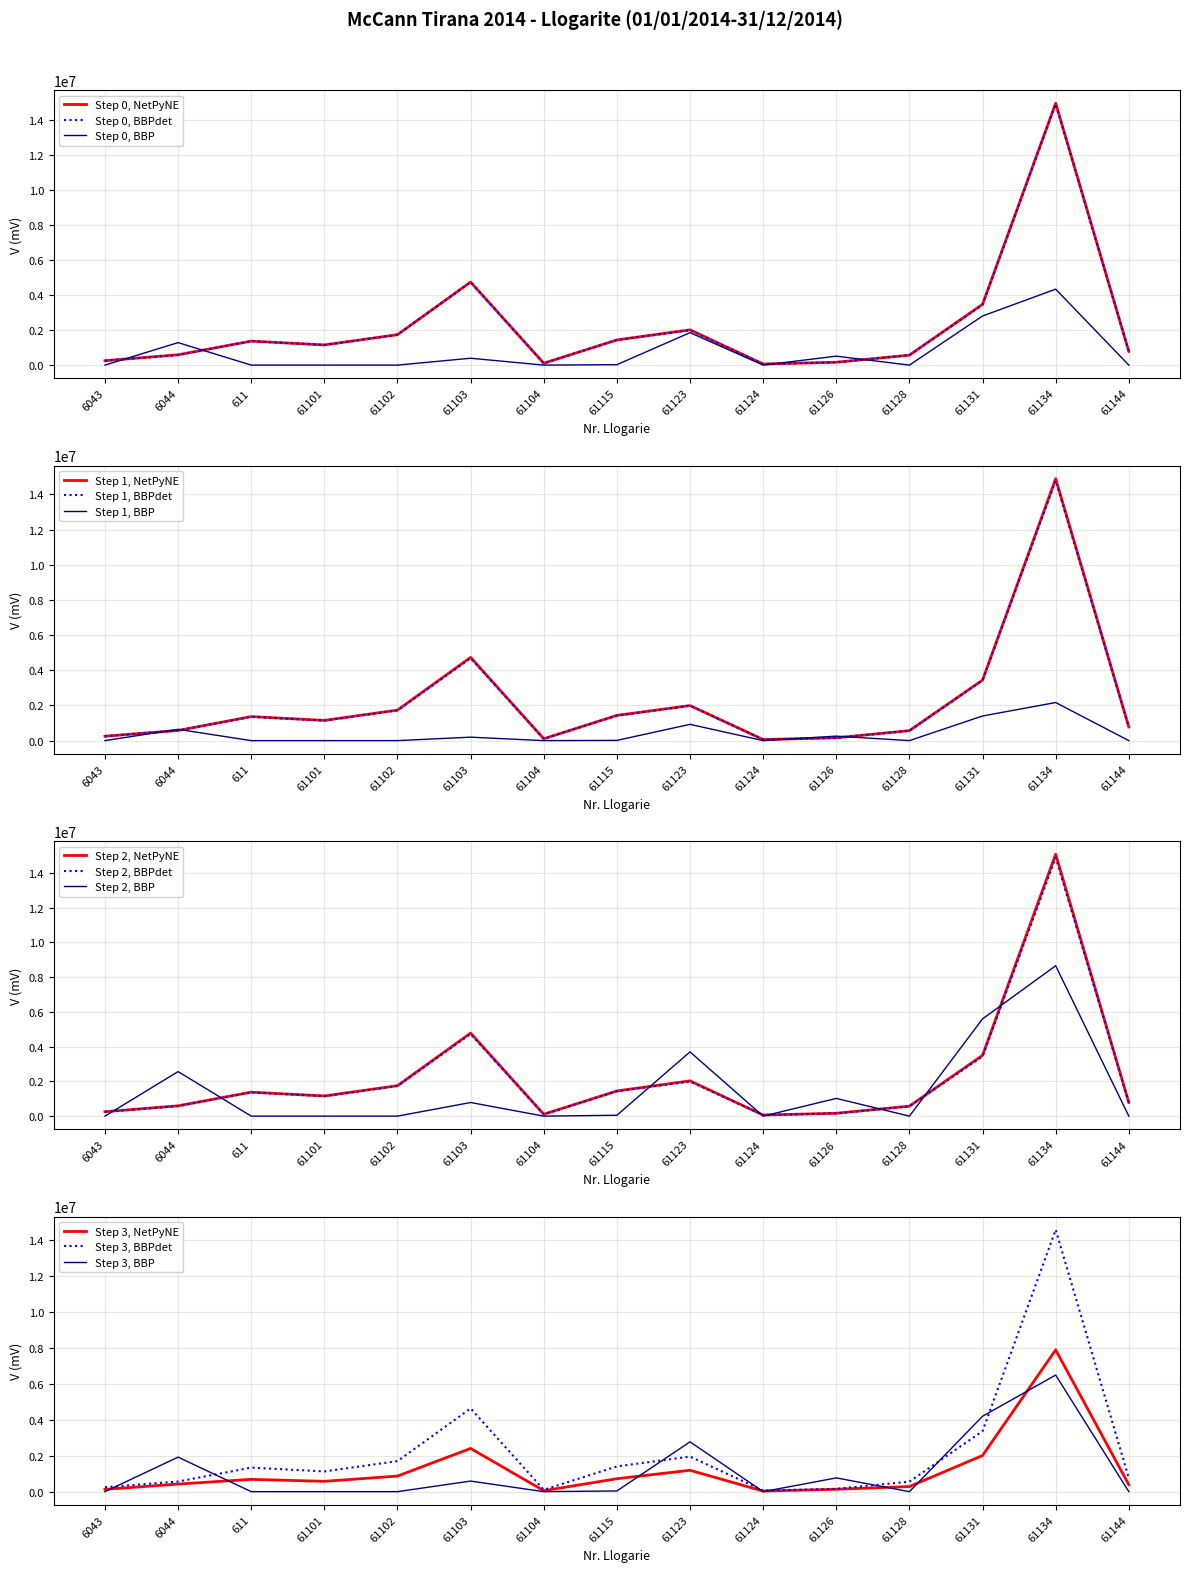

Between 61102 and 6044, which is larger?

61102